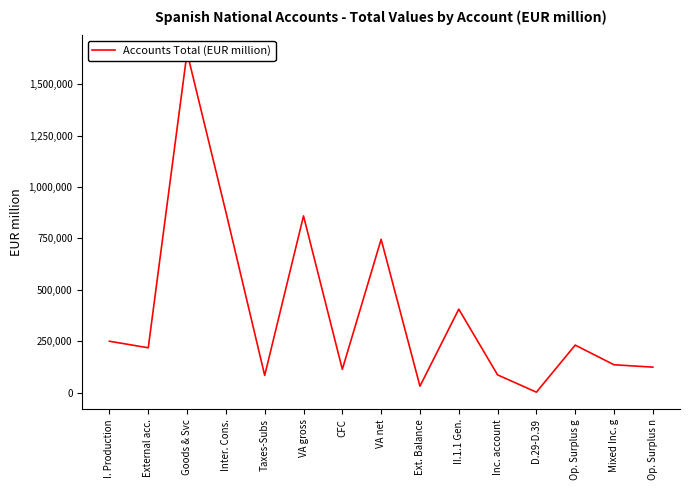

The value at Inc. account is 86771. True or false?

True